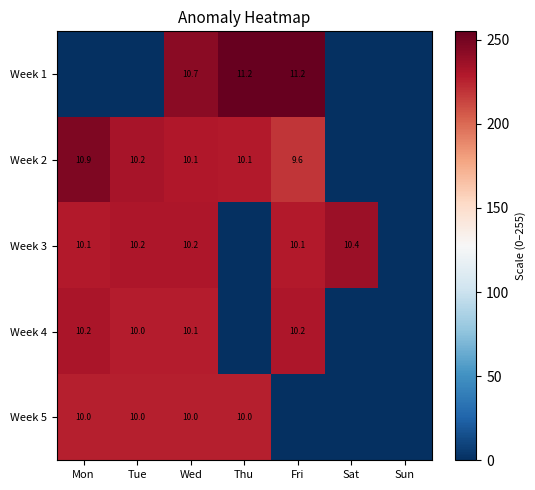

What is the difference between the Week 2 values at Mon and Tue?

0.7